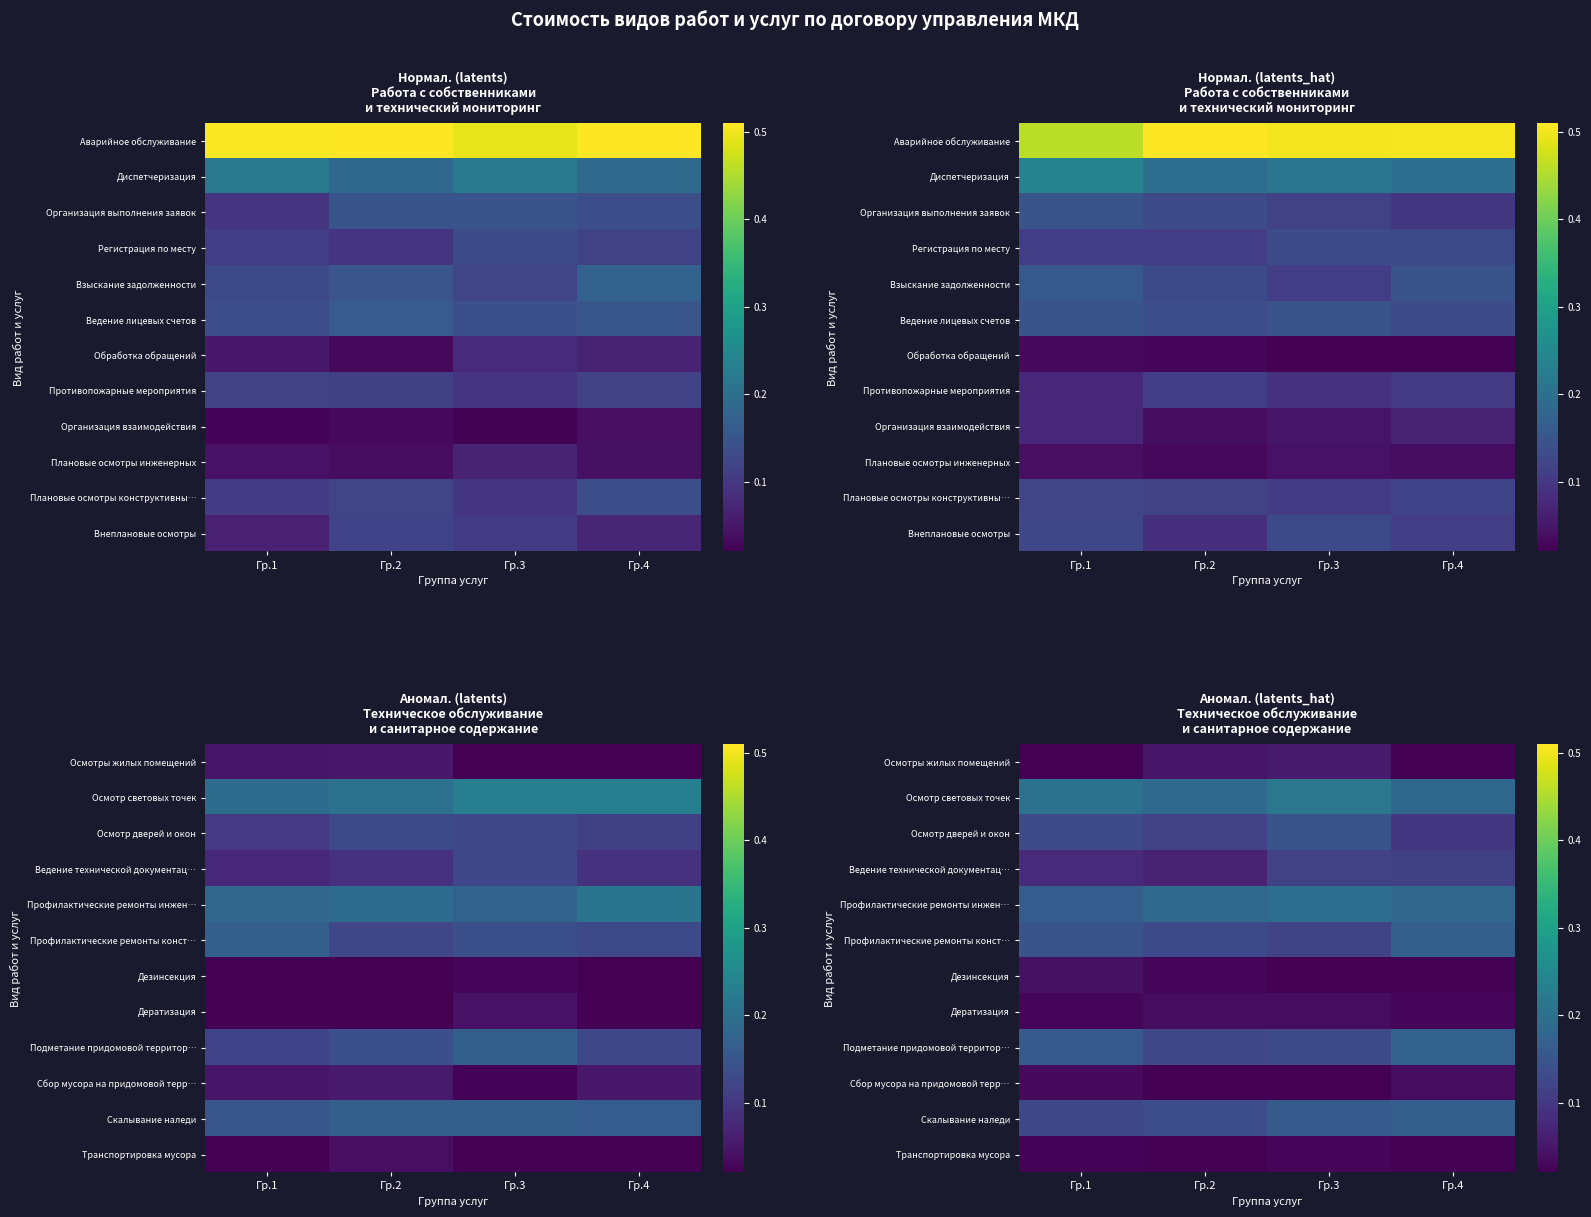

Count the number of categories in the chart.

4